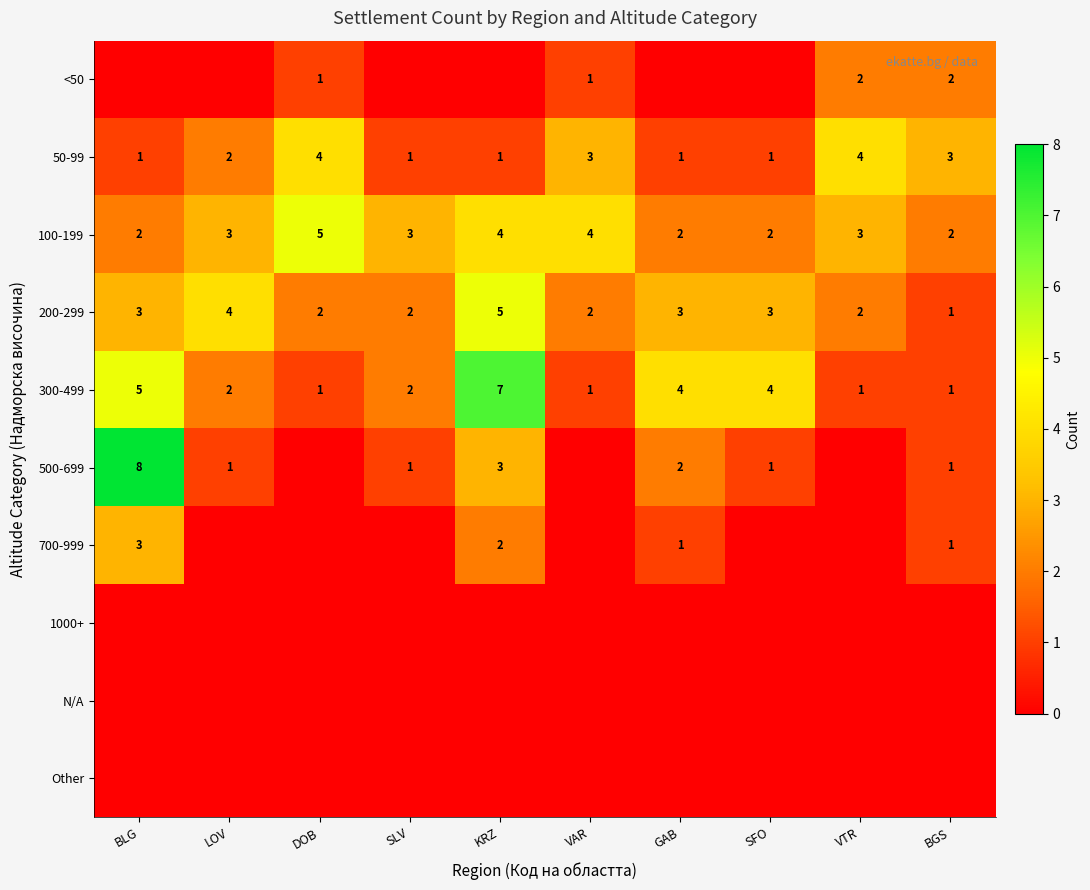

What is the maximum value for 100-199?

5